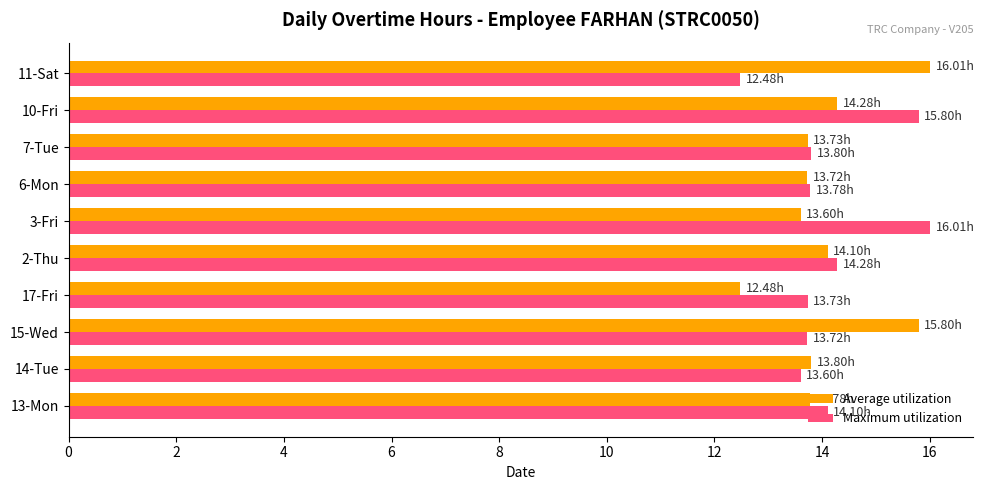

What are all the series names shown in the legend?

Average utilization, Maximum utilization